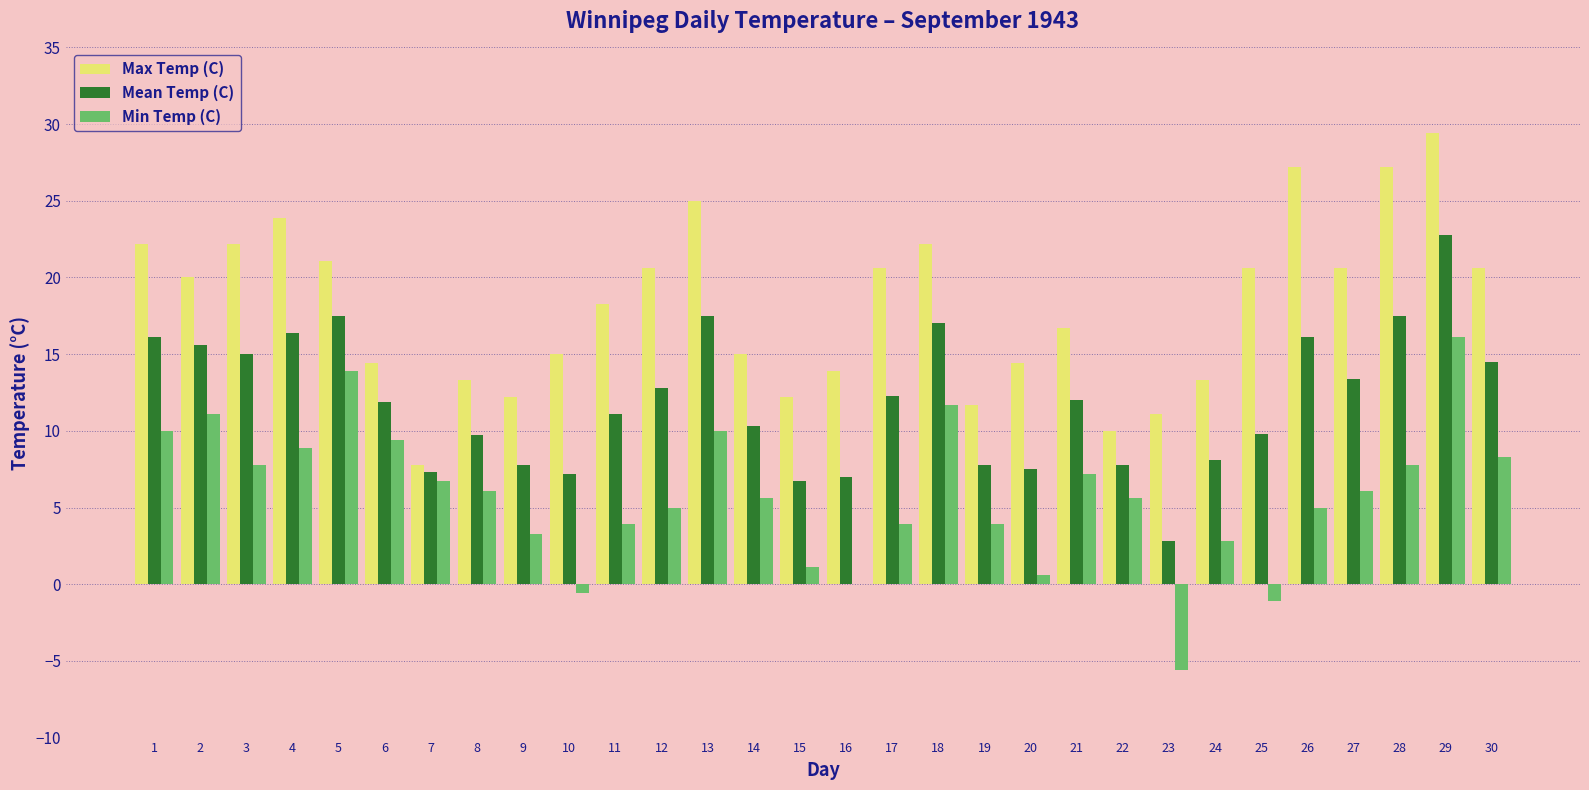

Which series changed the most between 15 and 26?

Max Temp (C)